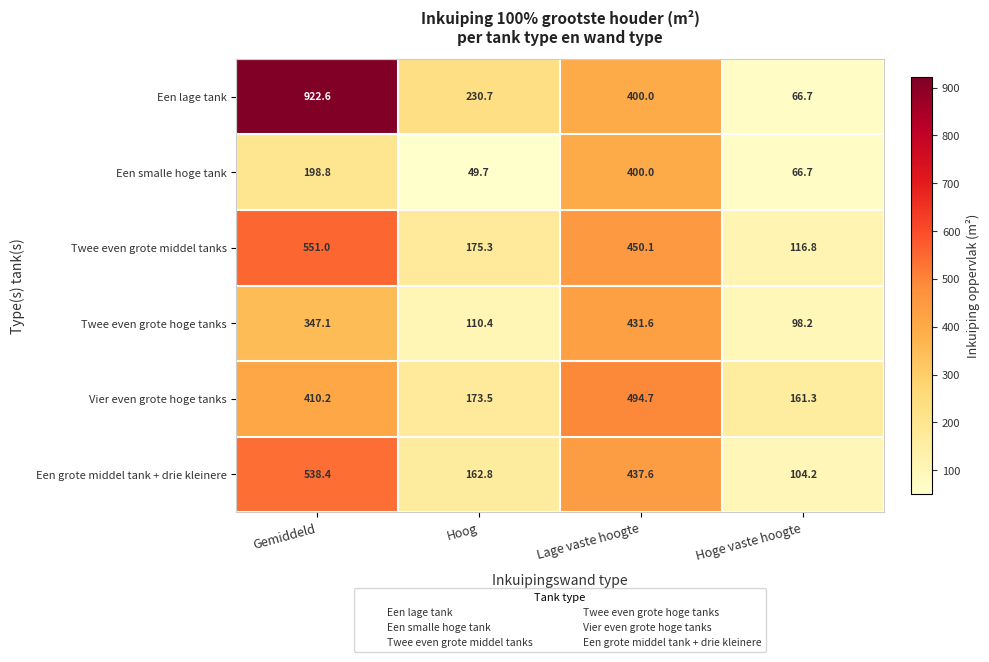

Is it true that Twee even grote middel tanks equals 199.8 at Lage vaste hoogte?

False